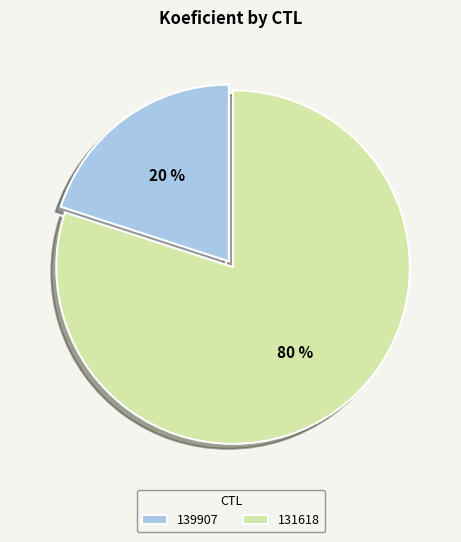

Rank the categories by value from lowest to highest.

139907, 131618